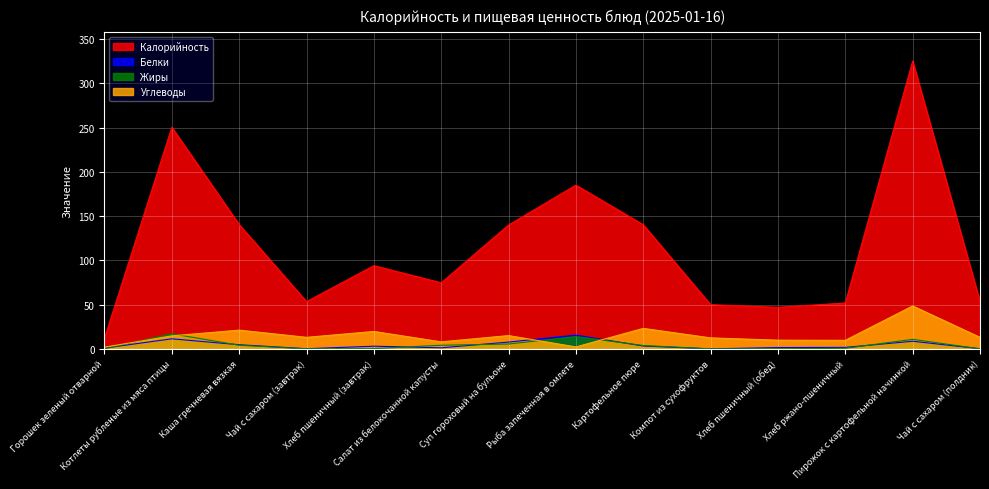

Which label corresponds to the largest value in the chart?

Пирожок с картофельной начинкой